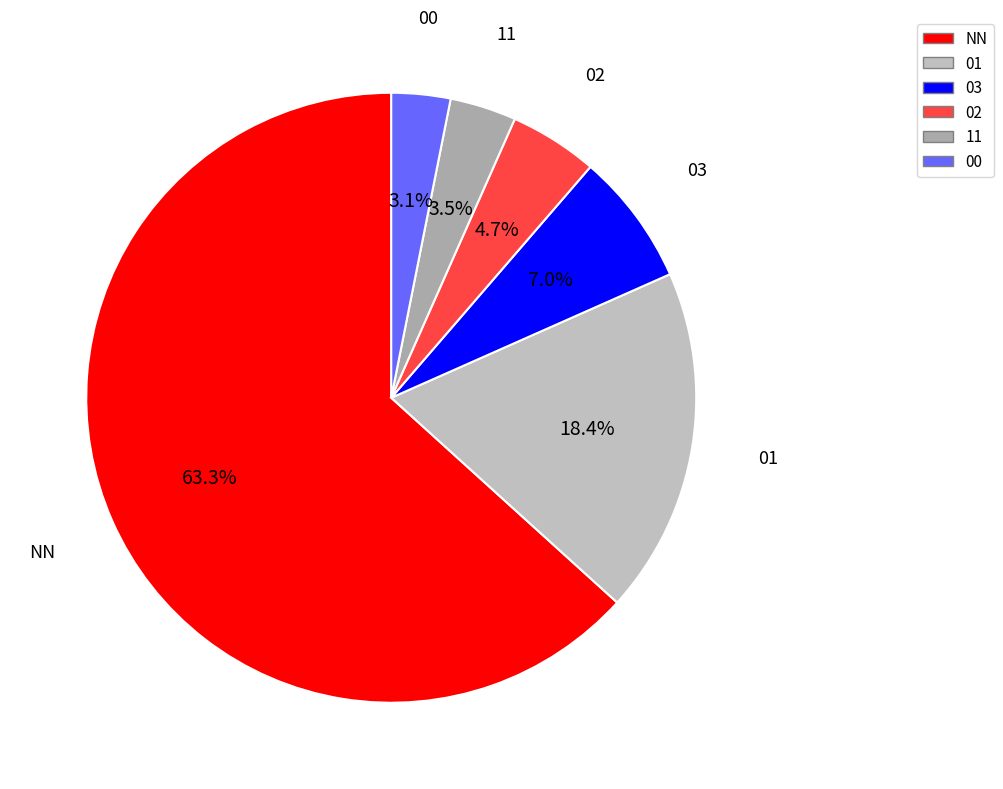

Combined, what portion of the pie is 11 and 02?

8.2%